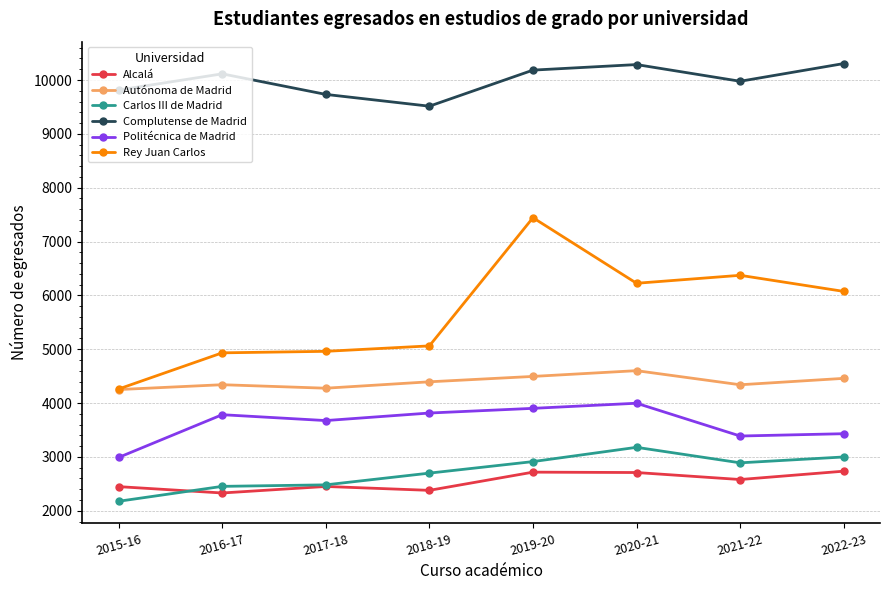

What is the label of the 4th point from the left?

2018-19